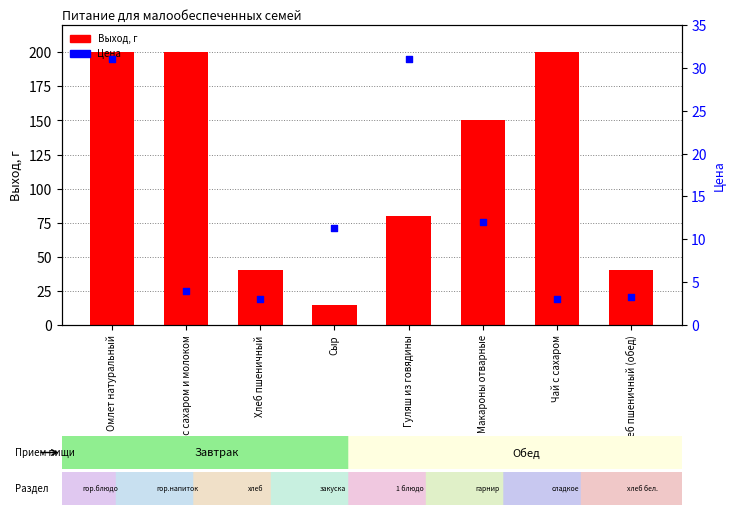

What are all the series names shown in the legend?

Выход, г, Цена